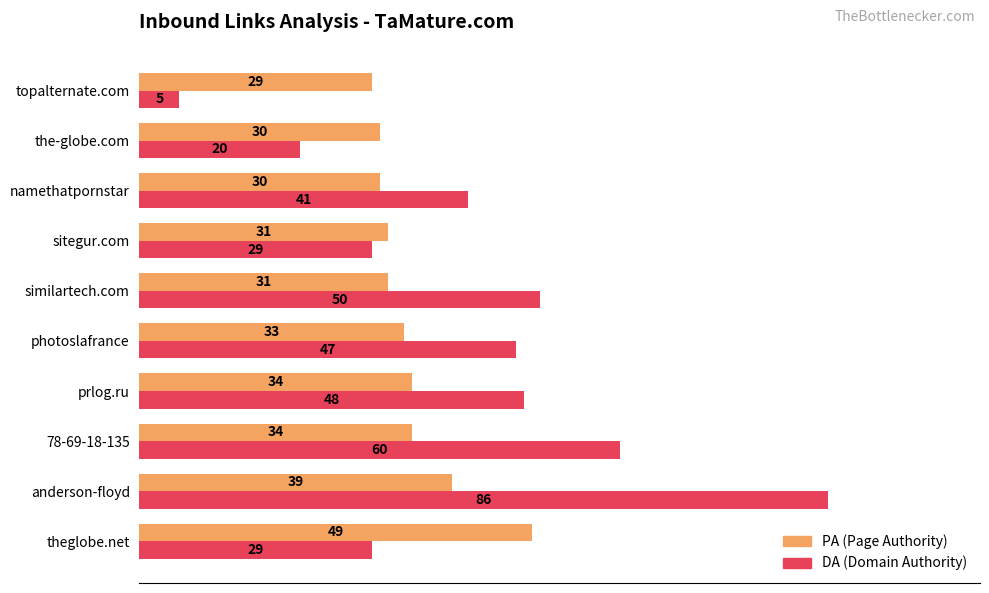

True or false: DA (Domain Authority) has a value of 80 at similartech.com.

False